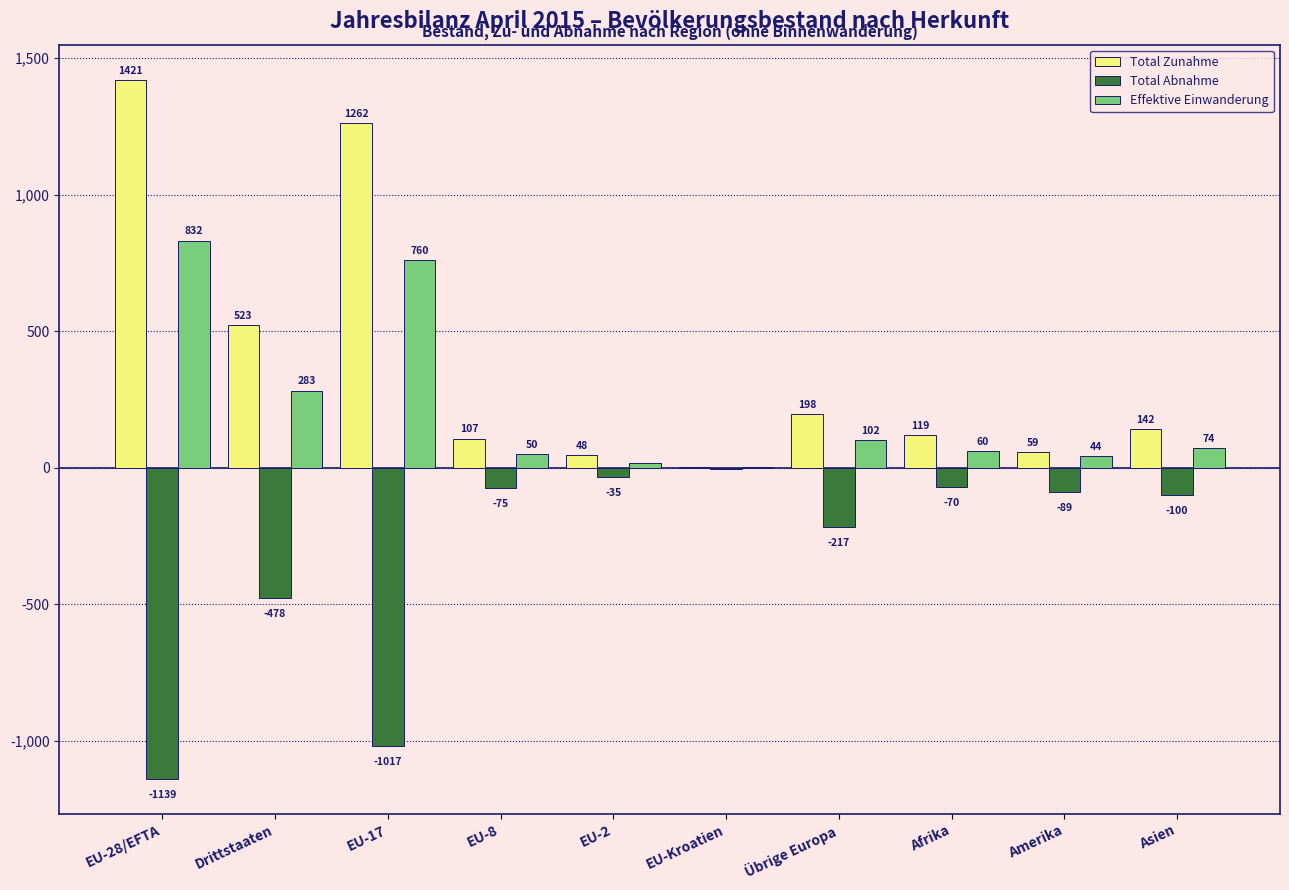

How many data points does each series have?

10